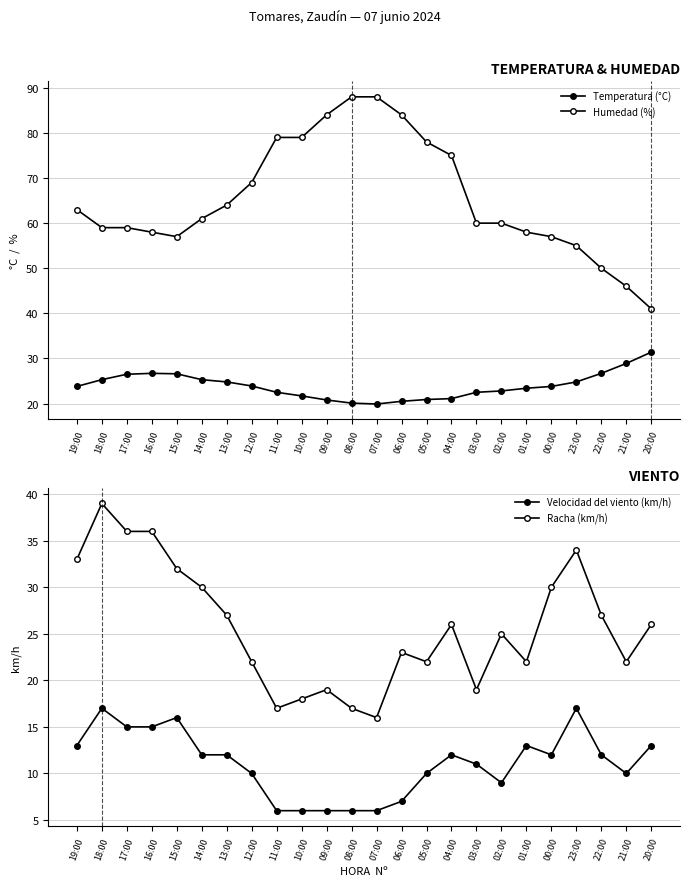

Is the value of Velocidad del viento (km/h) at 08:00 greater than the value of Humedad (%) at 00:00?

No